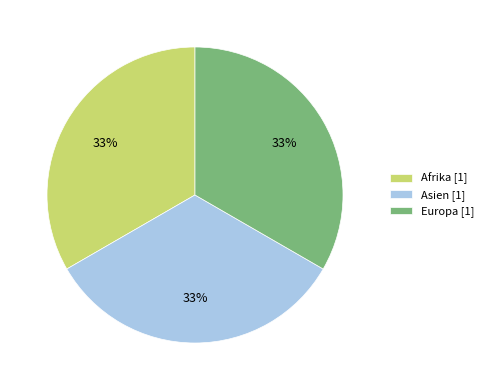

Approximately how many times larger is the value at Asien [1] compared to Europa [1]?

1.0